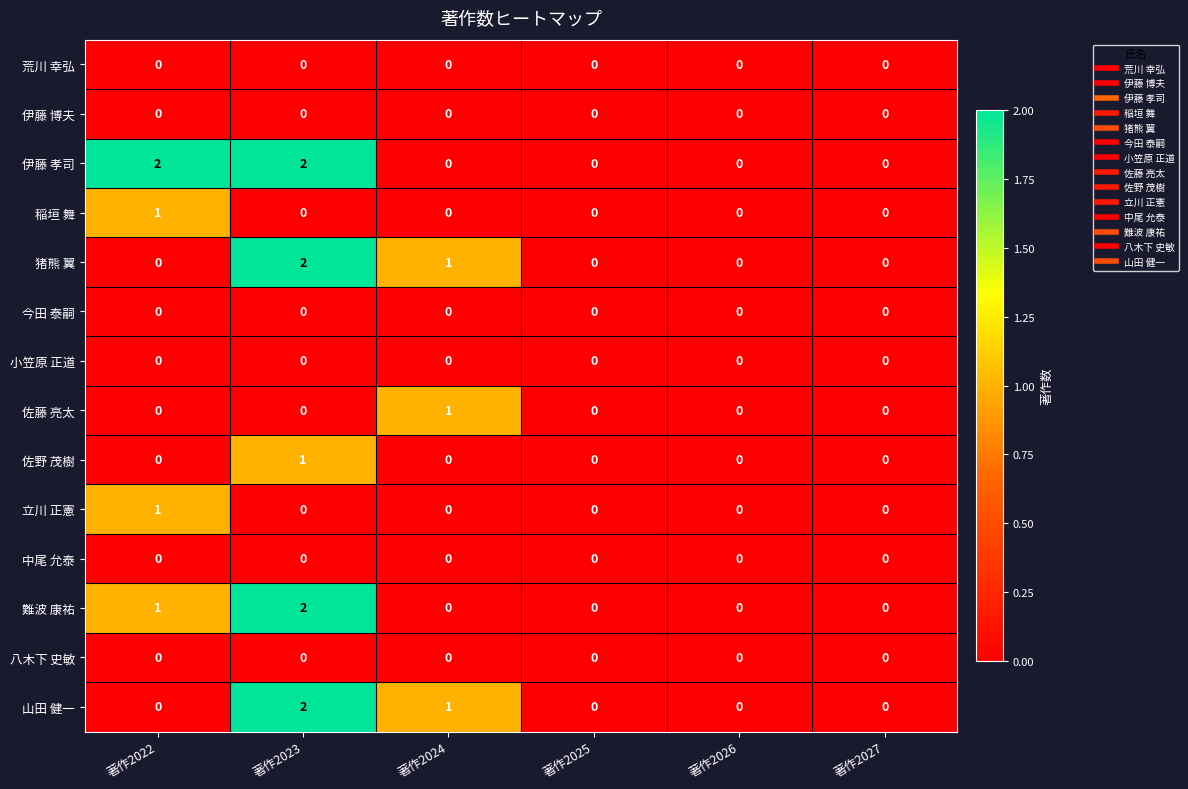

Count the number of data series in this chart.

14